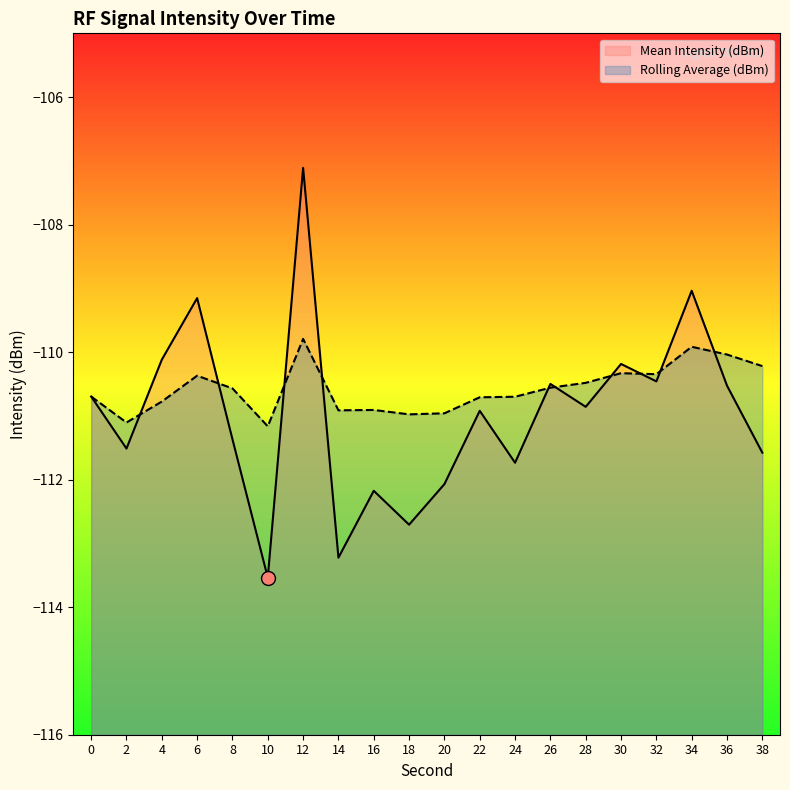

What are all the series names shown in the legend?

Mean Intensity (dBm), Rolling Average (dBm)